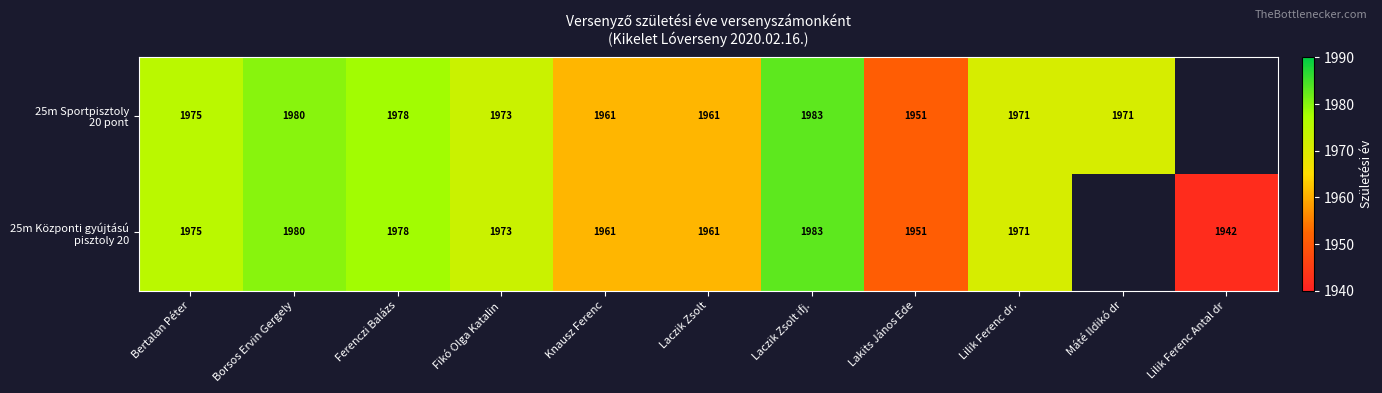

What is the total value across all series at Lilik Ferenc dr.?

3942